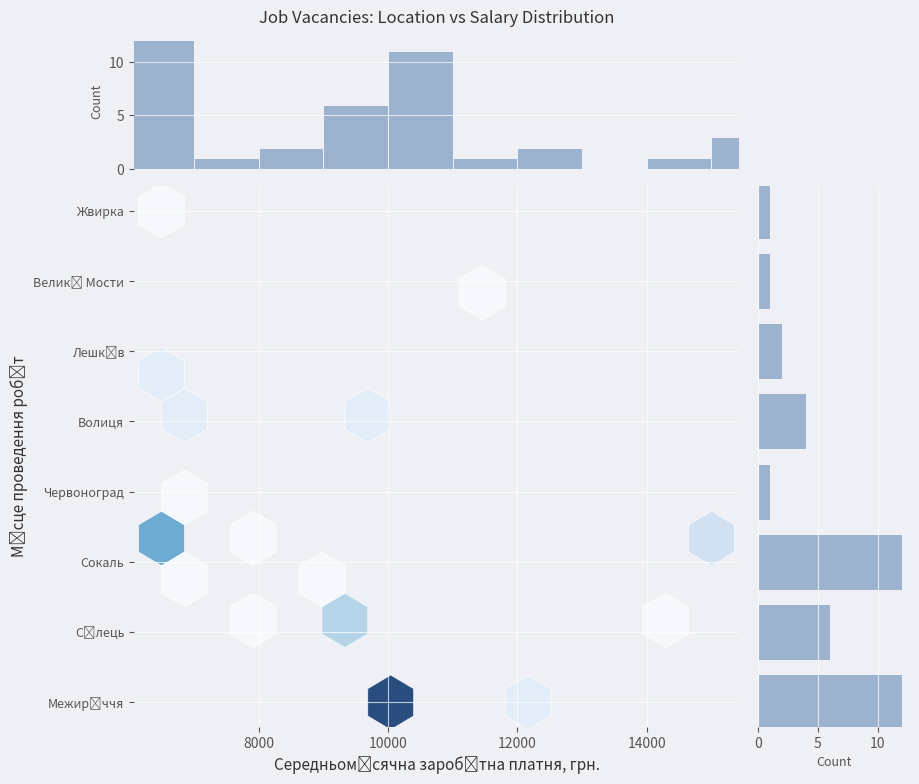

Approximately how many times larger is the value at 8000 compared to 14000?

1.5